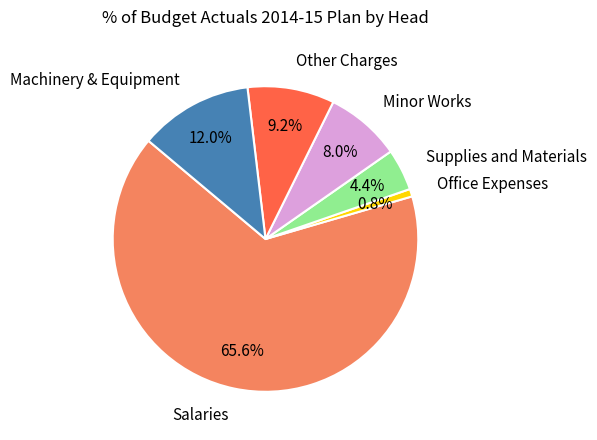

What percentage do Supplies and Materials and Salaries together represent?

70.0%